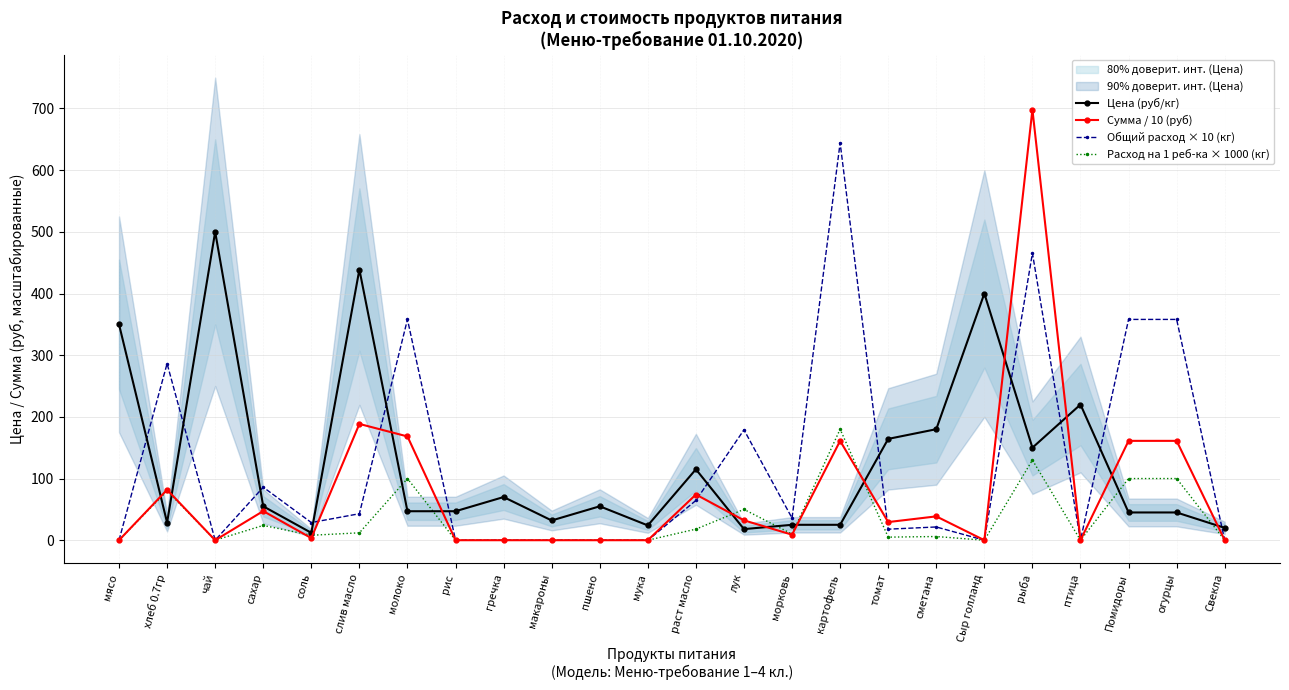

At which category does Общий расход × 10 (кг) reach its first local peak?

хлеб 0.7гр